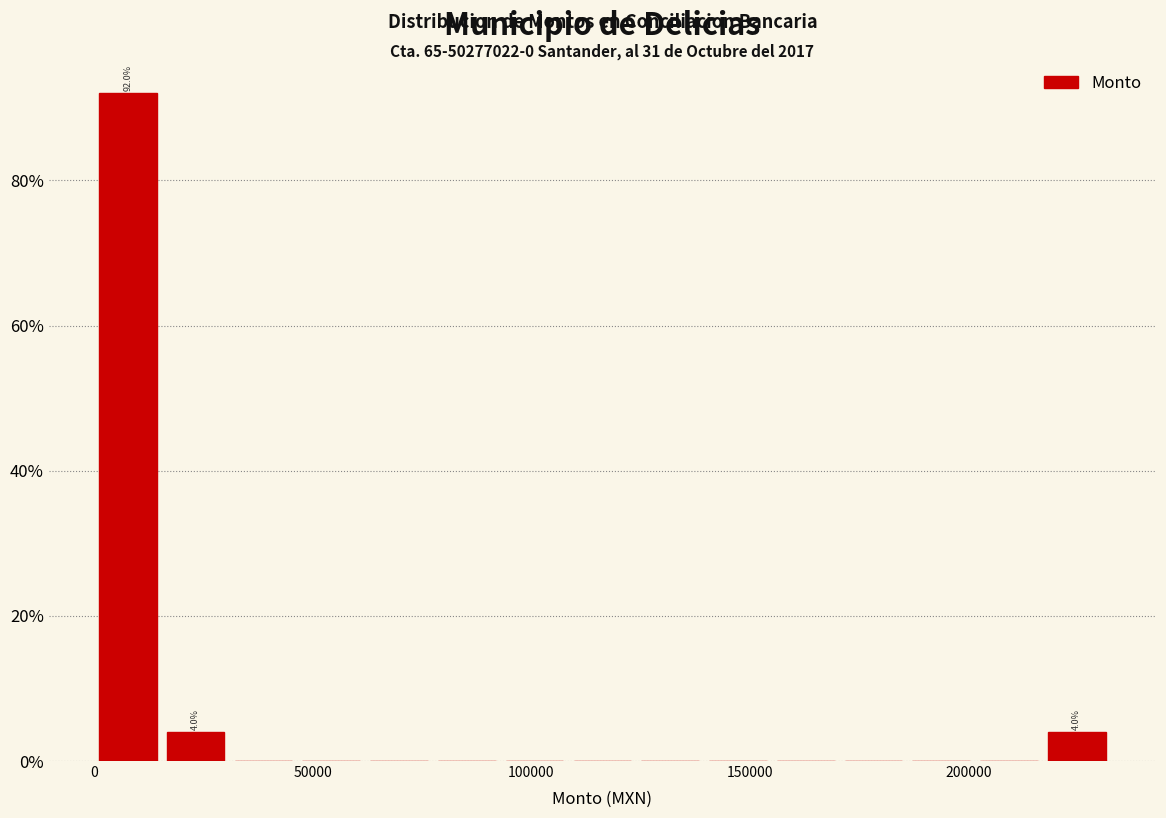

Read against the x-axis, roughly where is the centre of the tallest bar?

10000